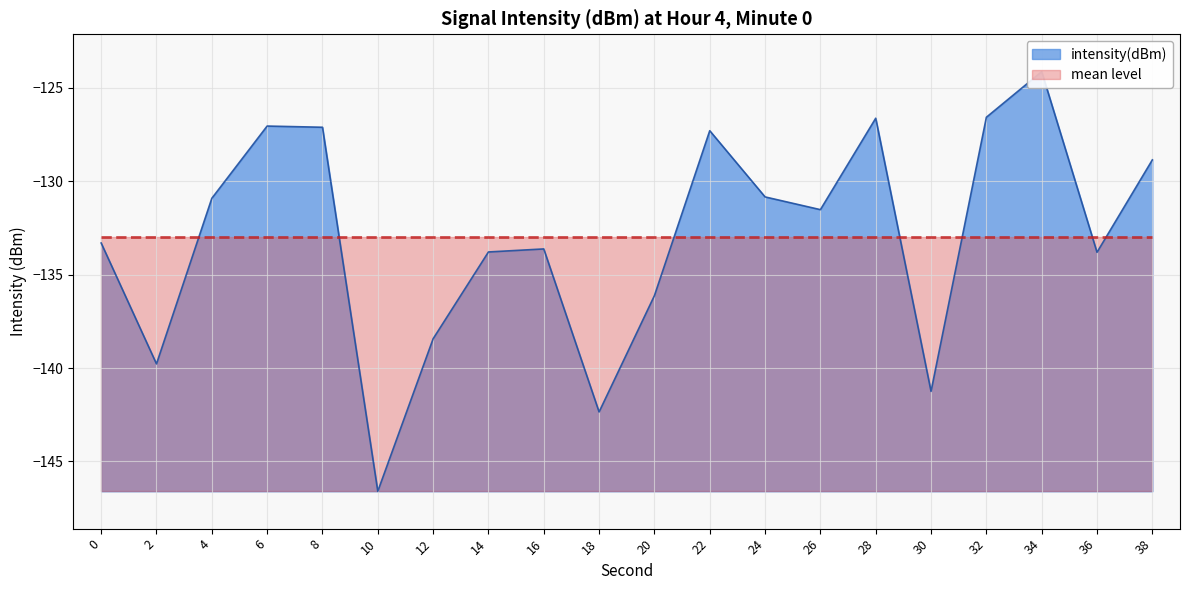

True or false: the data shows -180.9 at 6.

False